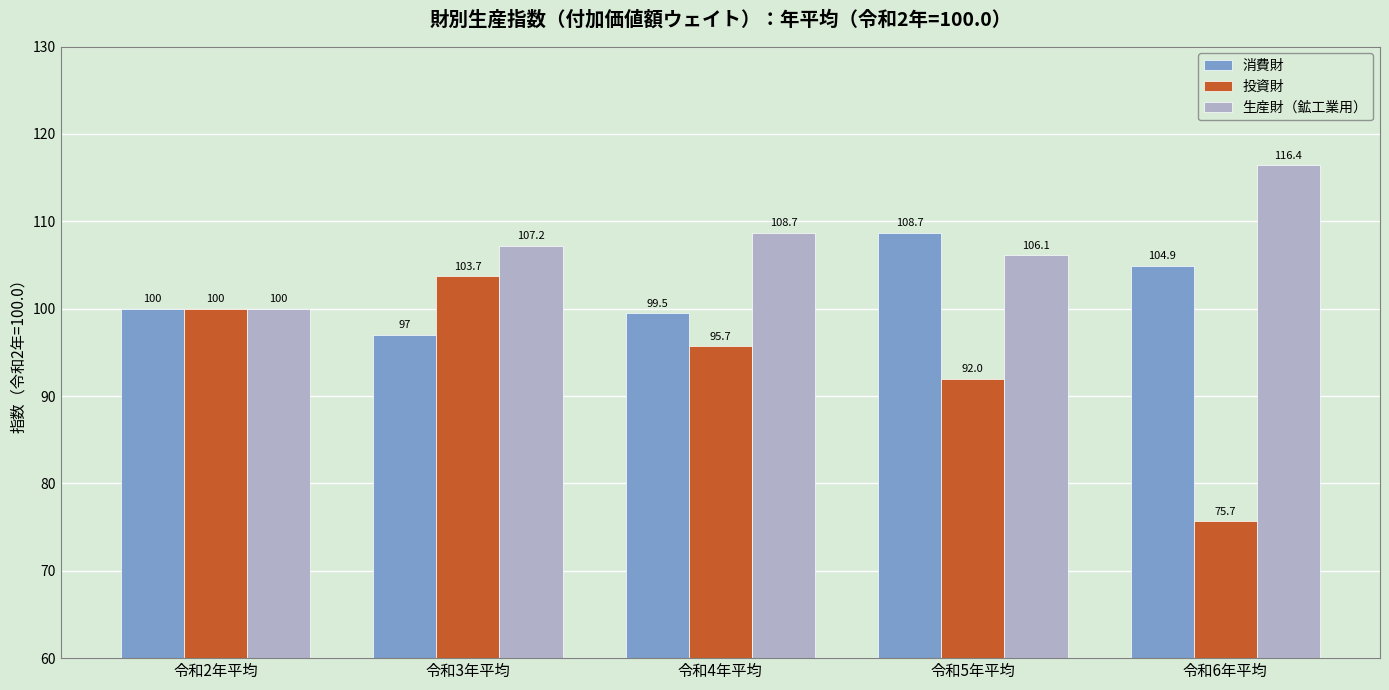

Reading left to right, what are all the values shown in this chart?

消費財: 令和2年平均=100.0	令和3年平均=97.0	令和4年平均=99.5	令和5年平均=108.7	令和6年平均=104.9
投資財: 令和2年平均=100.0	令和3年平均=103.7	令和4年平均=95.7	令和5年平均=92.0	令和6年平均=75.7
生産財（鉱工業用）: 令和2年平均=100.0	令和3年平均=107.2	令和4年平均=108.7	令和5年平均=106.1	令和6年平均=116.4